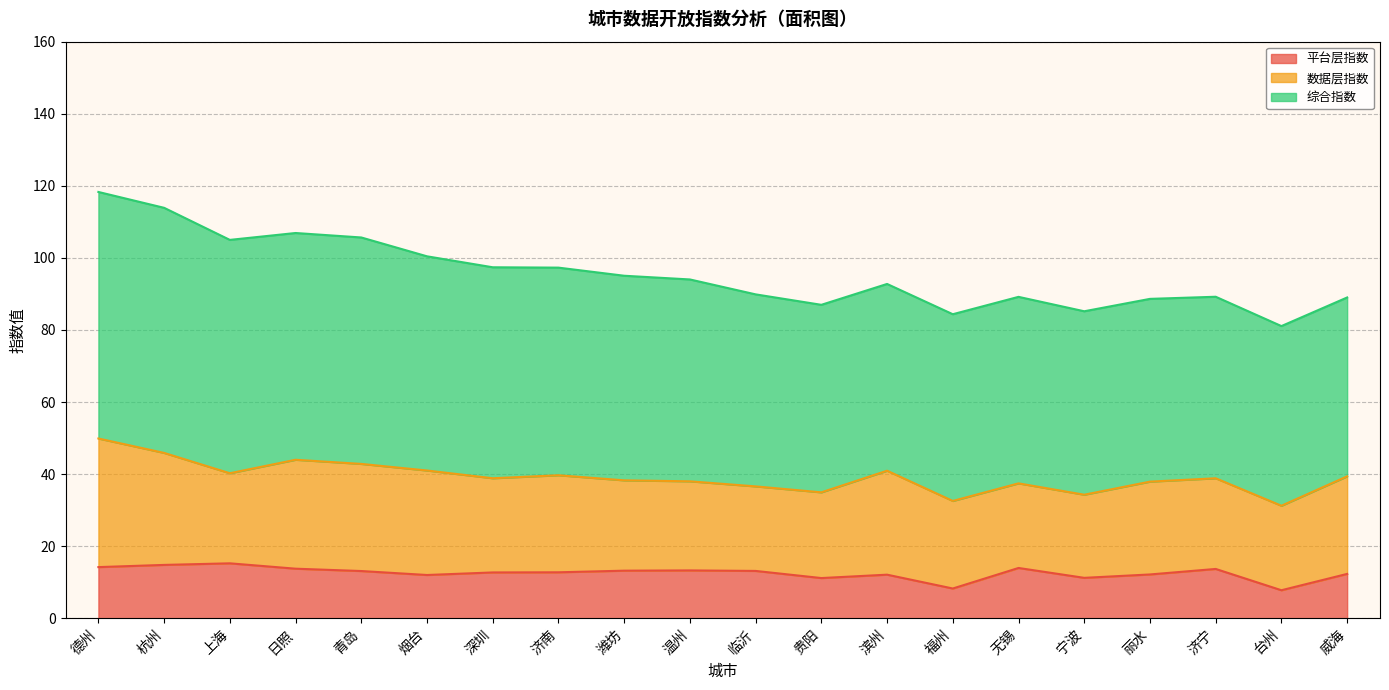

True or false: 综合指数 and 平台层指数 cross at least once.

False